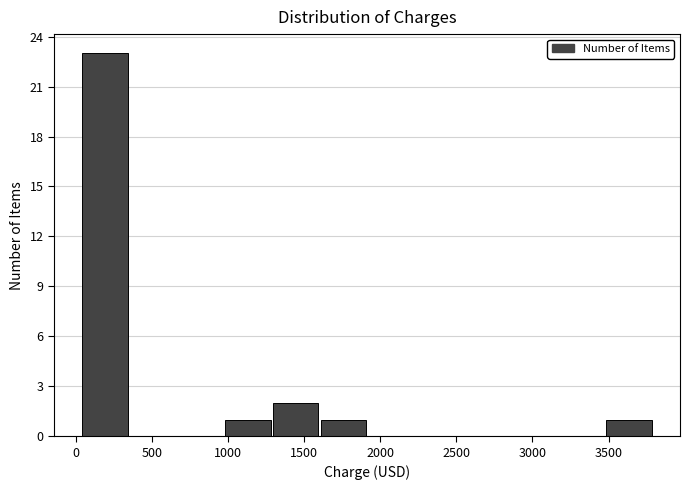

Reading left to right, list every bar in this chart as the range it spans on the x-axis followed by its height. Neither the bar edges nor the heights are printed on the chart, so give them approximately, as read against the axes.

50 to 350: 23
350 to 650: 0
650 to 1000: 0
1000 to 1300: 1
1300 to 1600: 2
1600 to 1900: 1
1900 to 2250: 0
2250 to 2550: 0
2550 to 2850: 0
2850 to 3150: 0
3150 to 3500: 0
3500 to 3800: 1